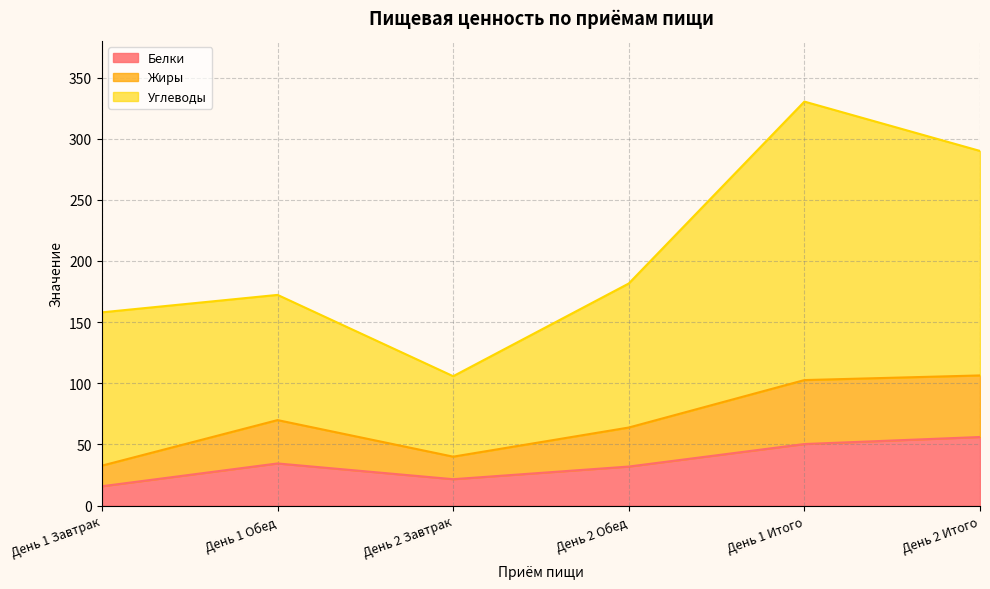

At how many categories does at least one series exceed 217?

2